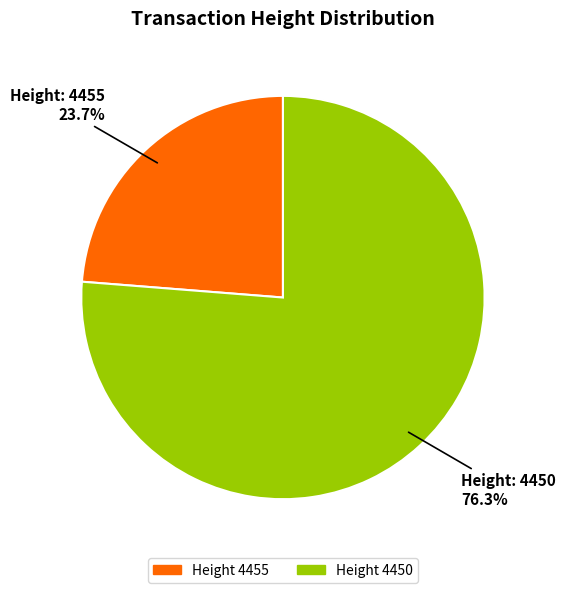

Is there a majority slice in this chart?

Yes